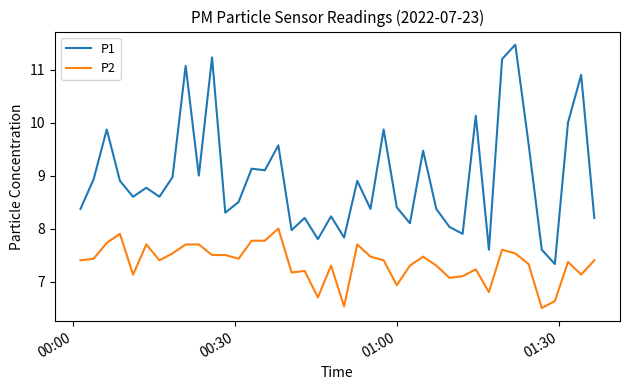

True or false: P1 and P2 intersect in this chart.

False